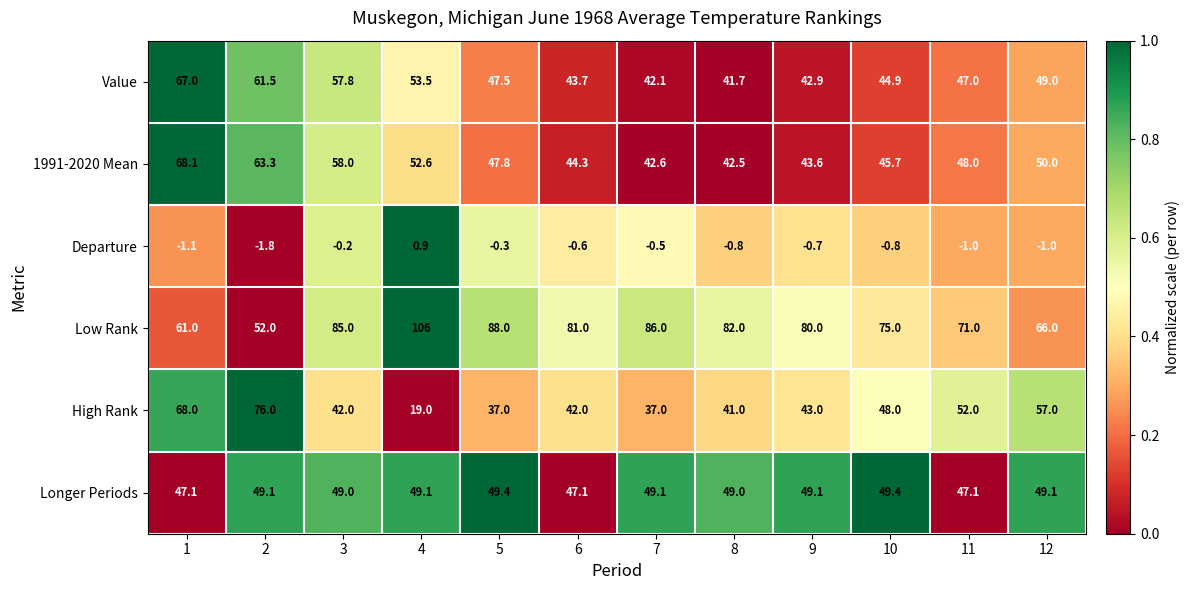

Which series has the widest spread of values?

High Rank